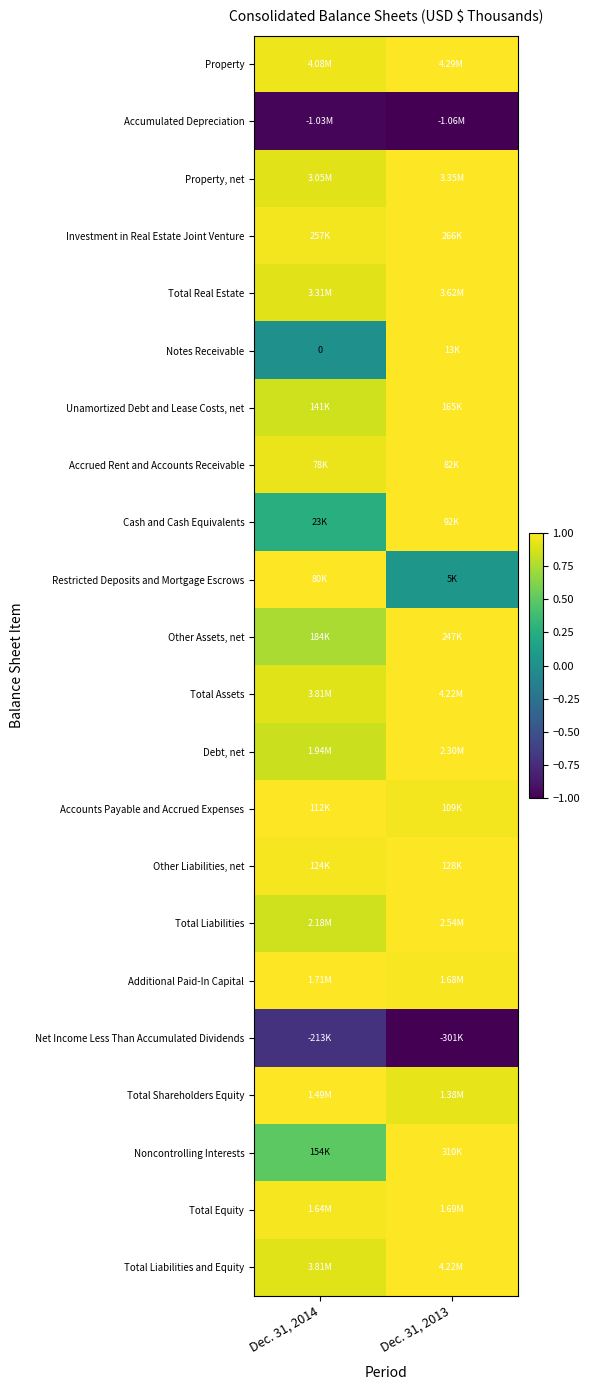

At which category is the sum across all series the highest?

Dec. 31, 2013